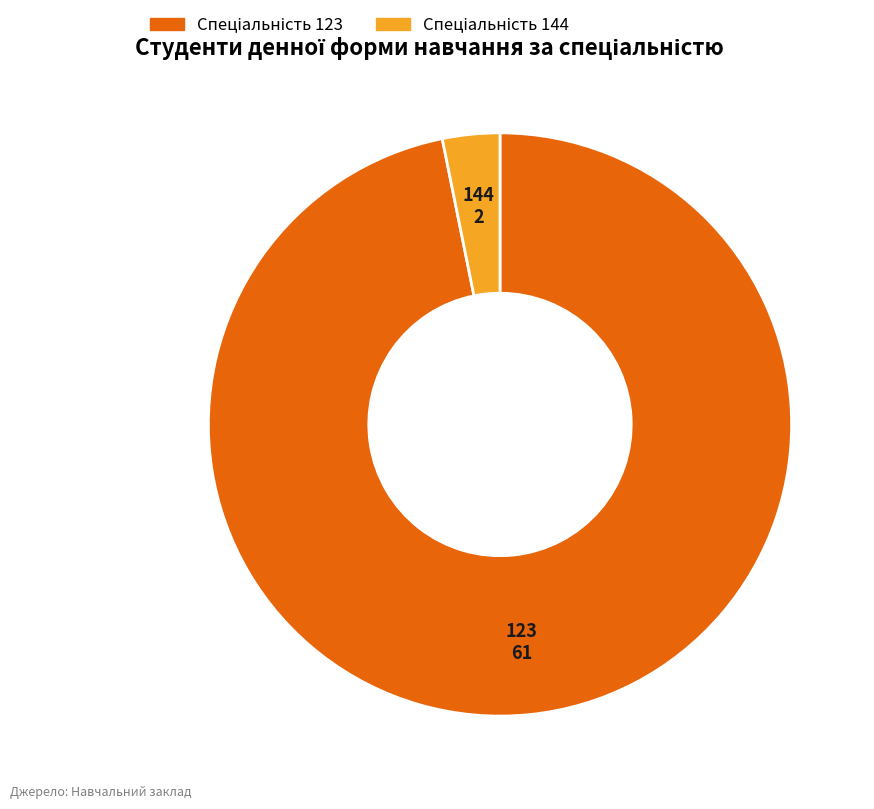

Is there any slice that represents more than half of the pie?

Yes